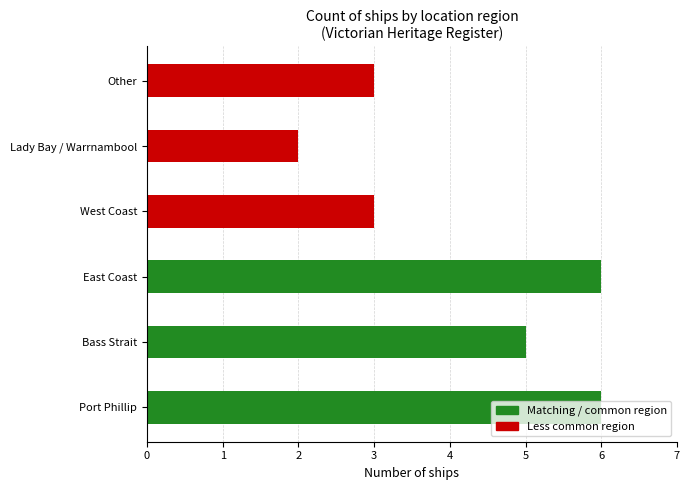

What is the difference between the second highest and minimum values?

4